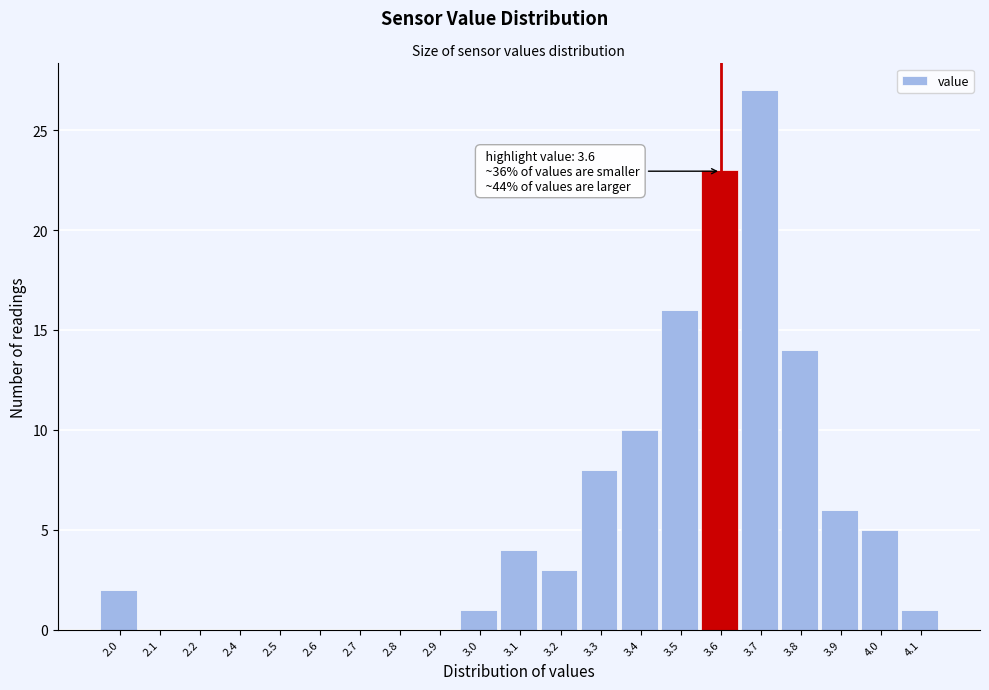

Reading left to right, extract all data points from this chart.

2.0=2	2.1=0	2.2=0	2.4=0	2.5=0	2.6=0	2.7=0	2.8=0	2.9=0	3.0=1	3.1=4	3.2=3	3.3=8	3.4=10	3.5=16	3.6=23	3.7=27	3.8=14	3.9=6	4.0=5	4.1=1